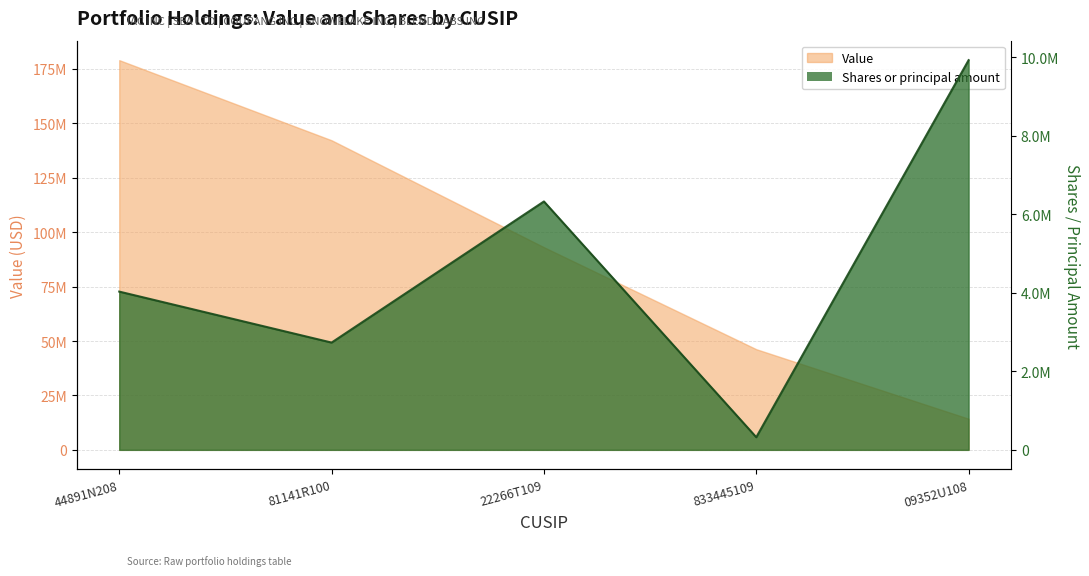

The Value series shows 142200331 at 81141R100. True or false?

True